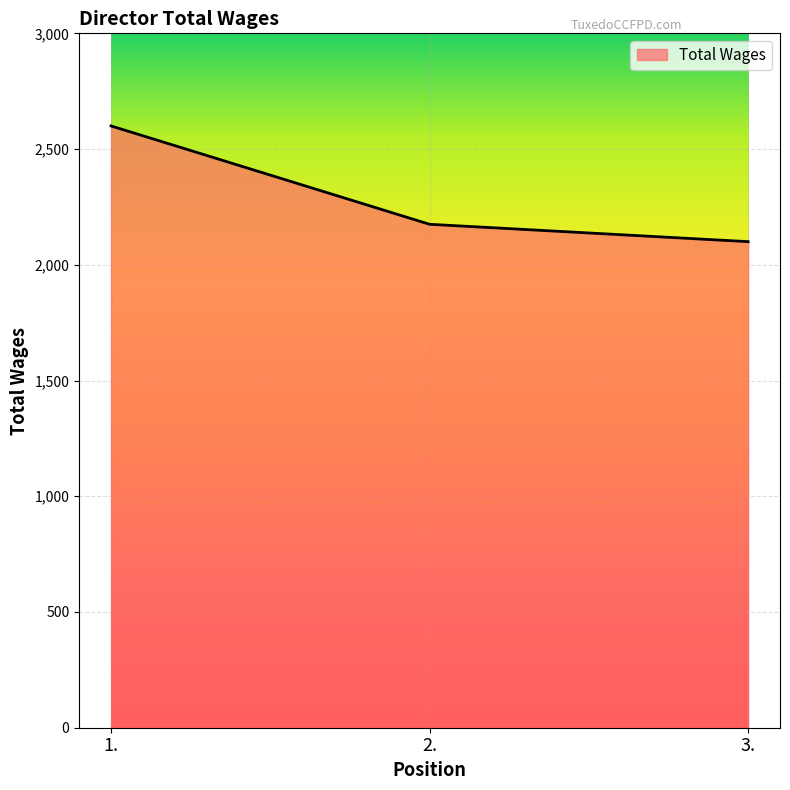

Which label corresponds to the largest value in the chart?

1.